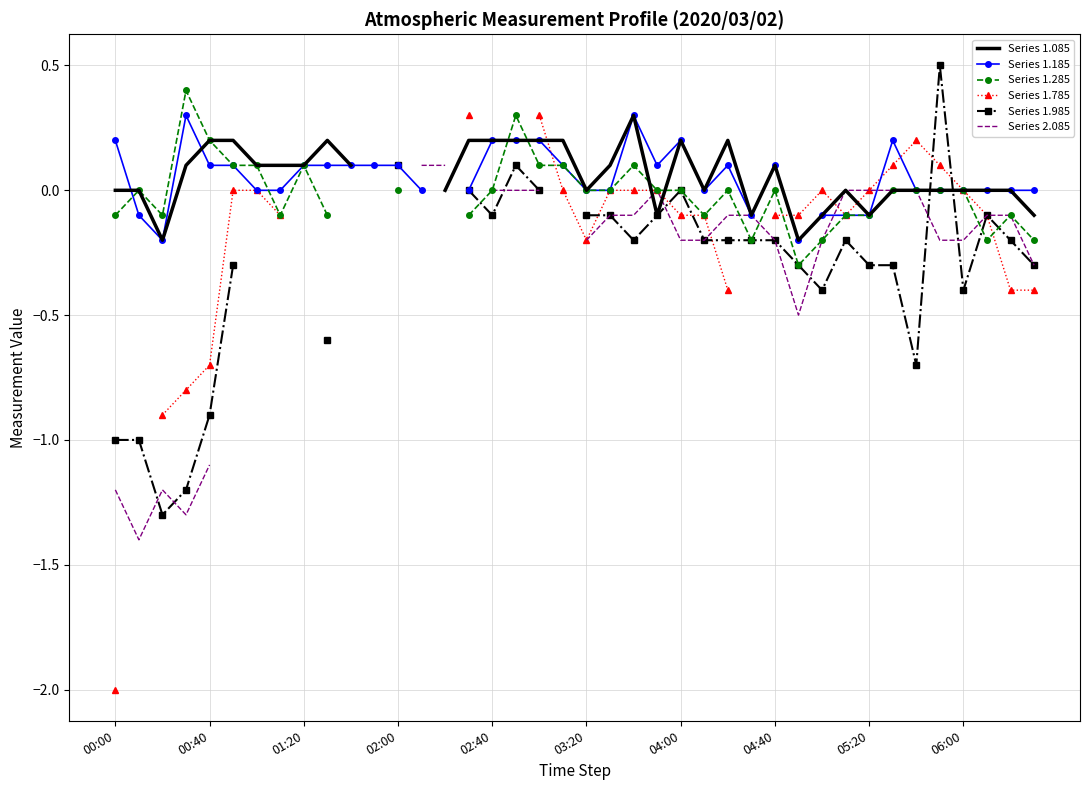

How many lines are shown in the chart?

6